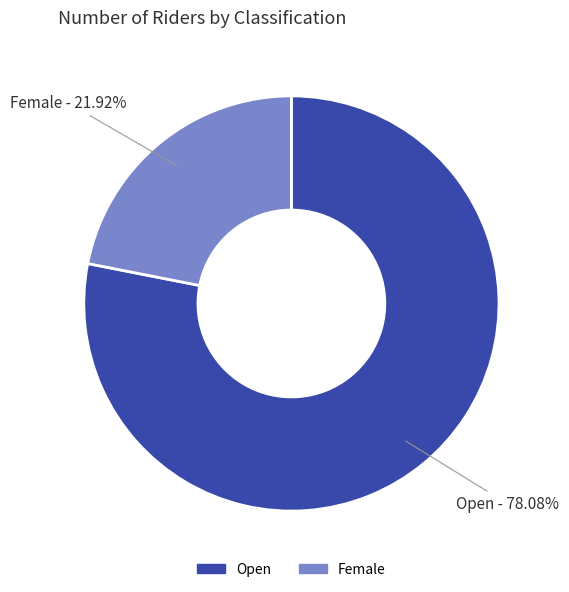

How many segments does this pie chart have?

2